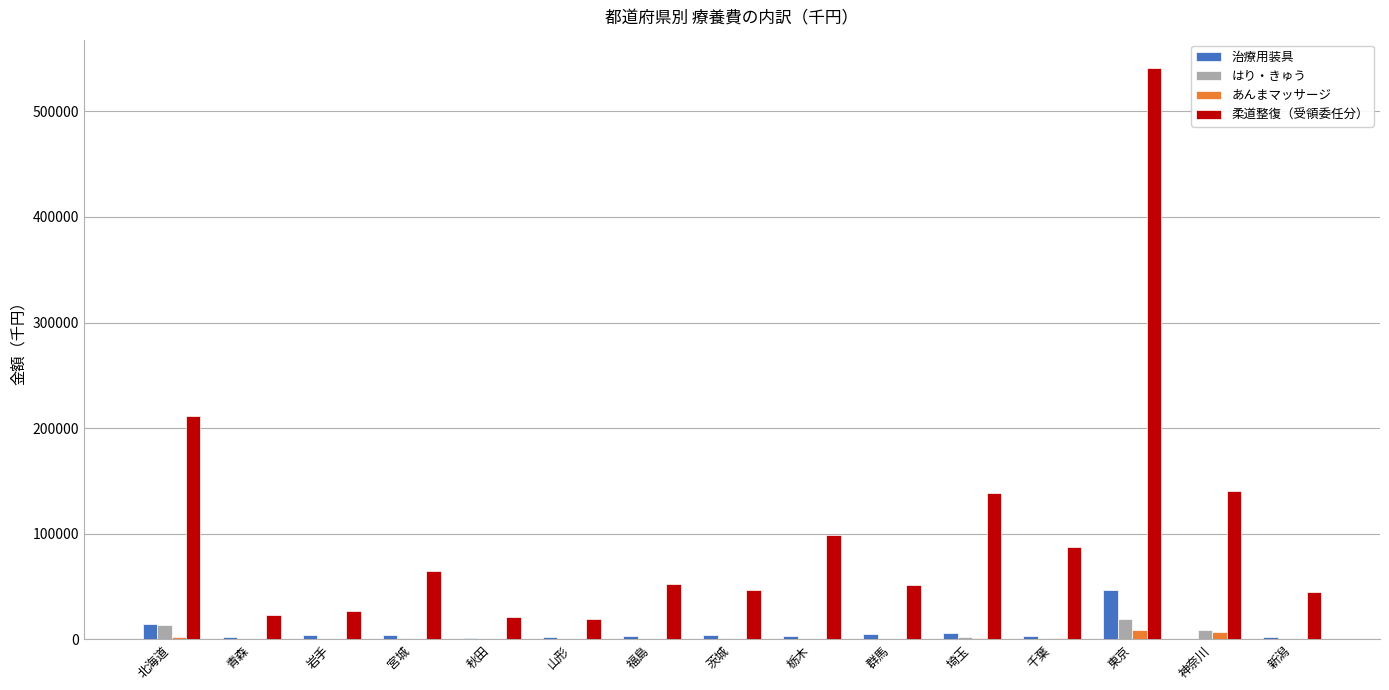

Which series changed the most between 茨城 and 東京?

柔道整復（受領委任分）